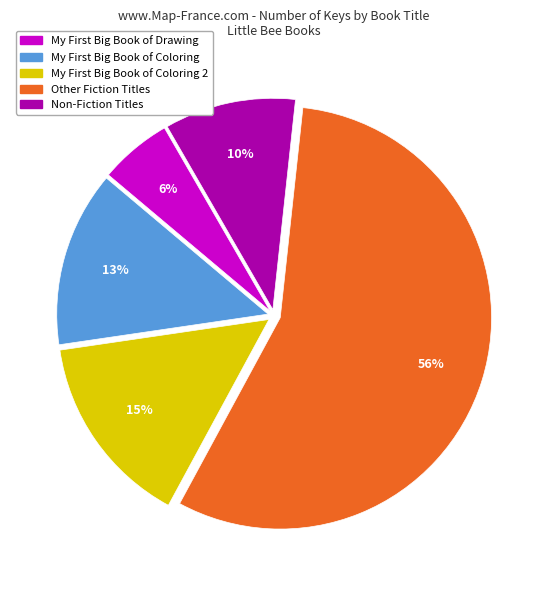

Is there any slice that represents more than half of the pie?

Yes